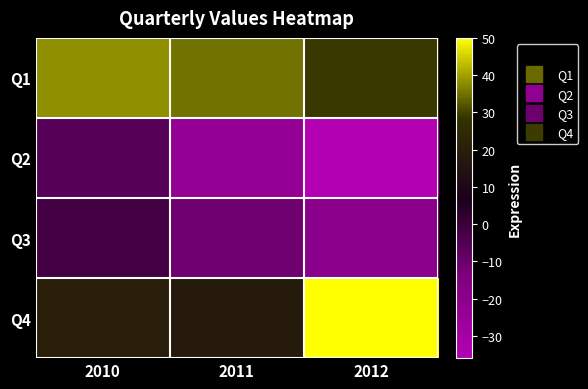

At how many categories does at least one series exceed 26?

3